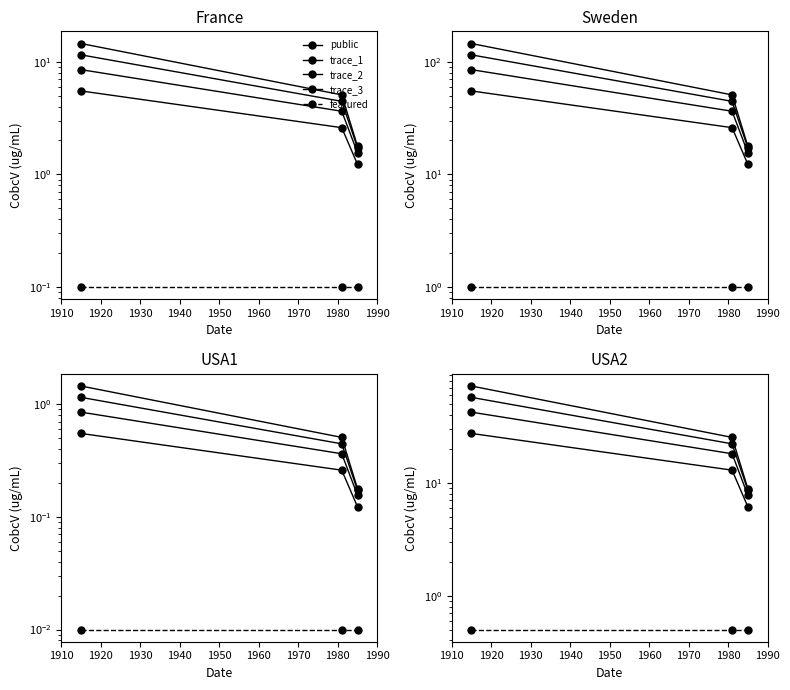

What is the sum of all public values?

46.6